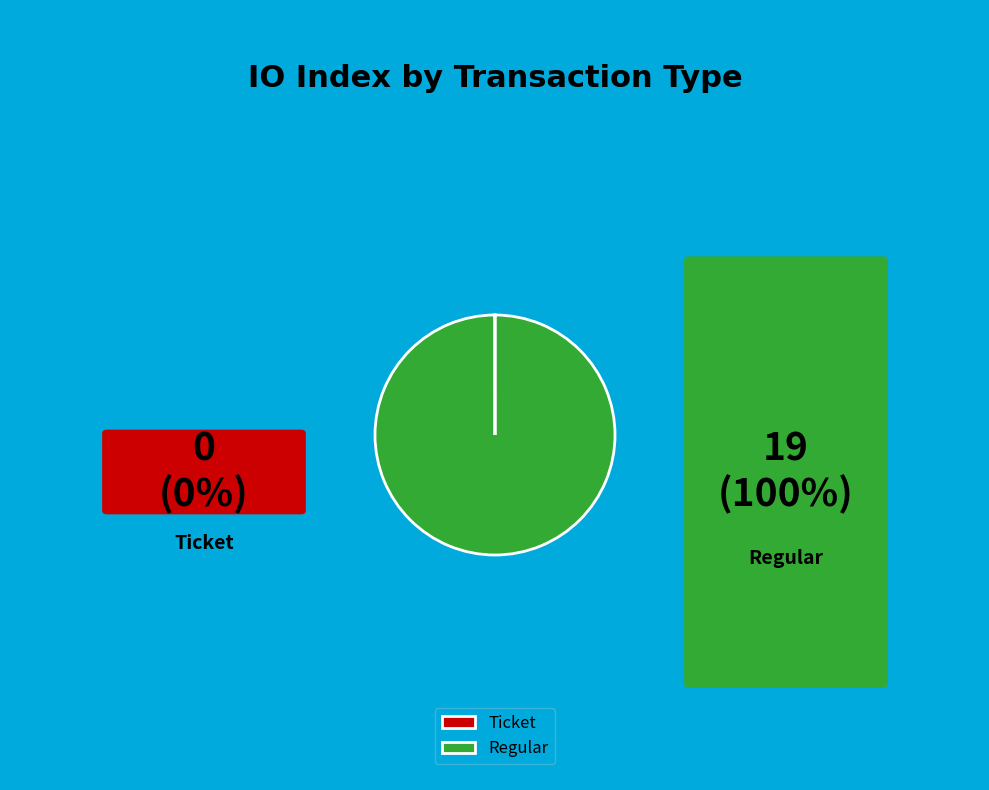

Is there a majority slice in this chart?

Yes